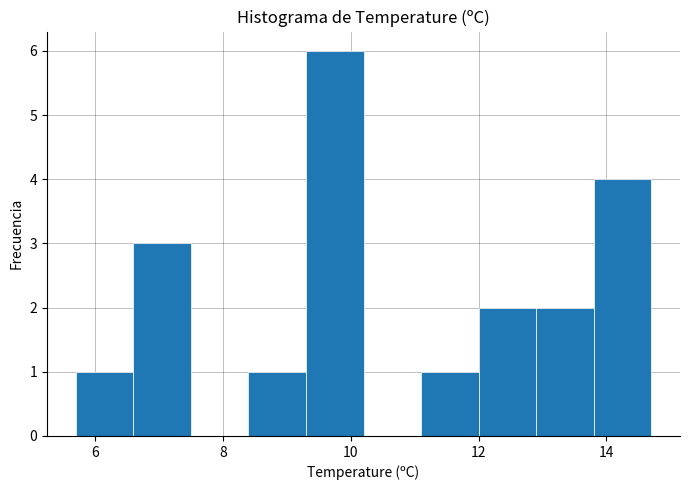

Reading left to right, list every bar in this chart as the range it spans on the x-axis followed by its height. Neither the bar edges nor the heights are printed on the chart, so give them approximately, as read against the axes.

5.7 to 6.6: 1
6.6 to 7.5: 3
7.5 to 8.4: 0
8.4 to 9.3: 1
9.3 to 10.2: 6
10.2 to 11.1: 0
11.1 to 12.0: 1
12.0 to 12.9: 2
12.9 to 13.8: 2
13.8 to 14.7: 4